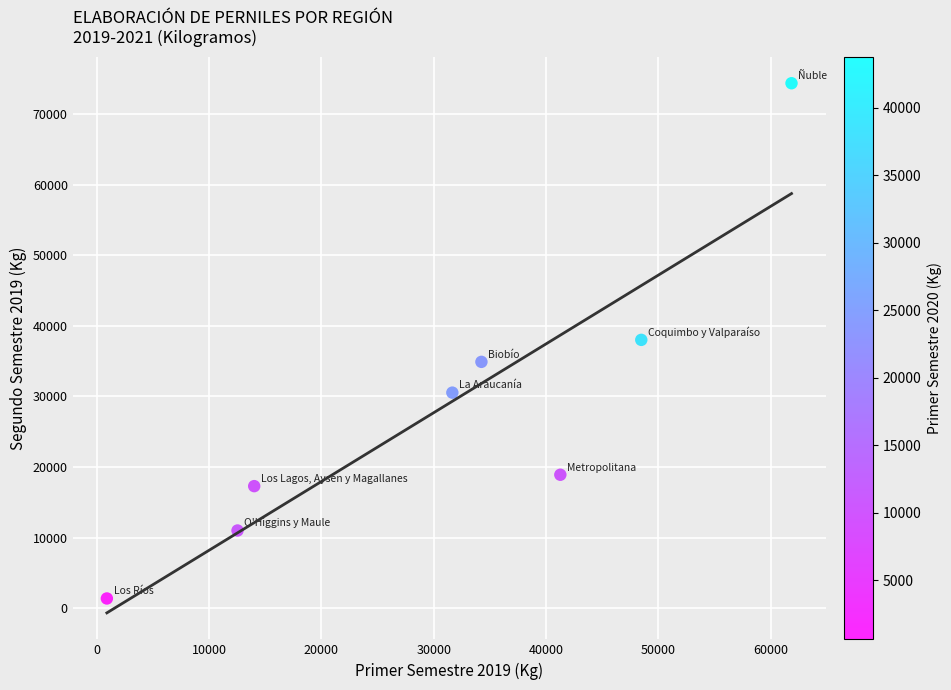

What is the range of X values (max minus min)?

60946